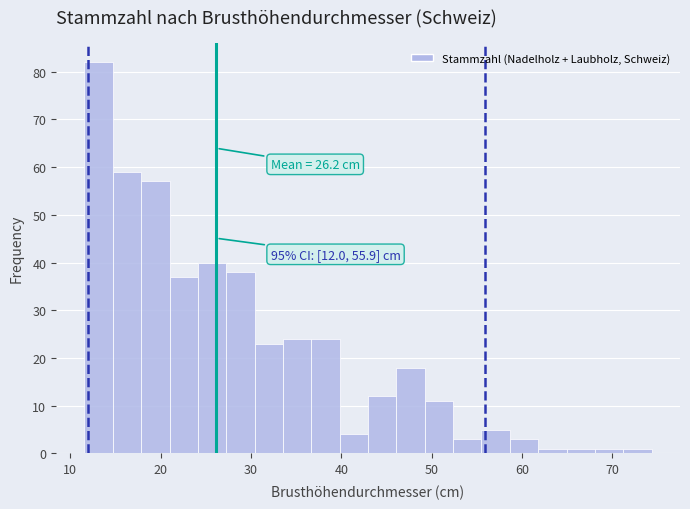

Around what value on the x-axis is the tallest bar? Give the approximate position of its centre, as read against the axis.

13